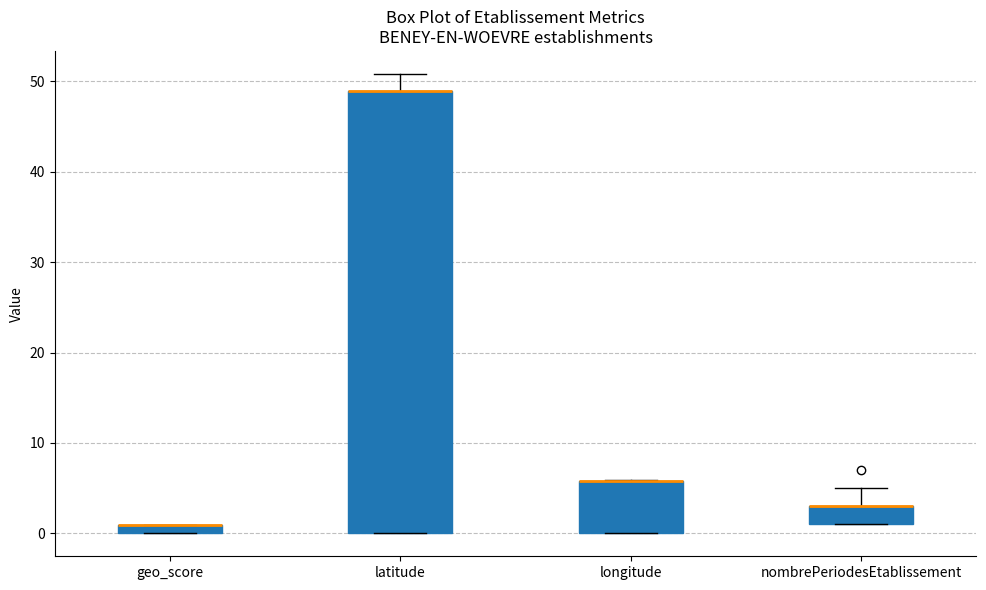

Which box is the tallest, from its lower edge to its upper edge?

latitude